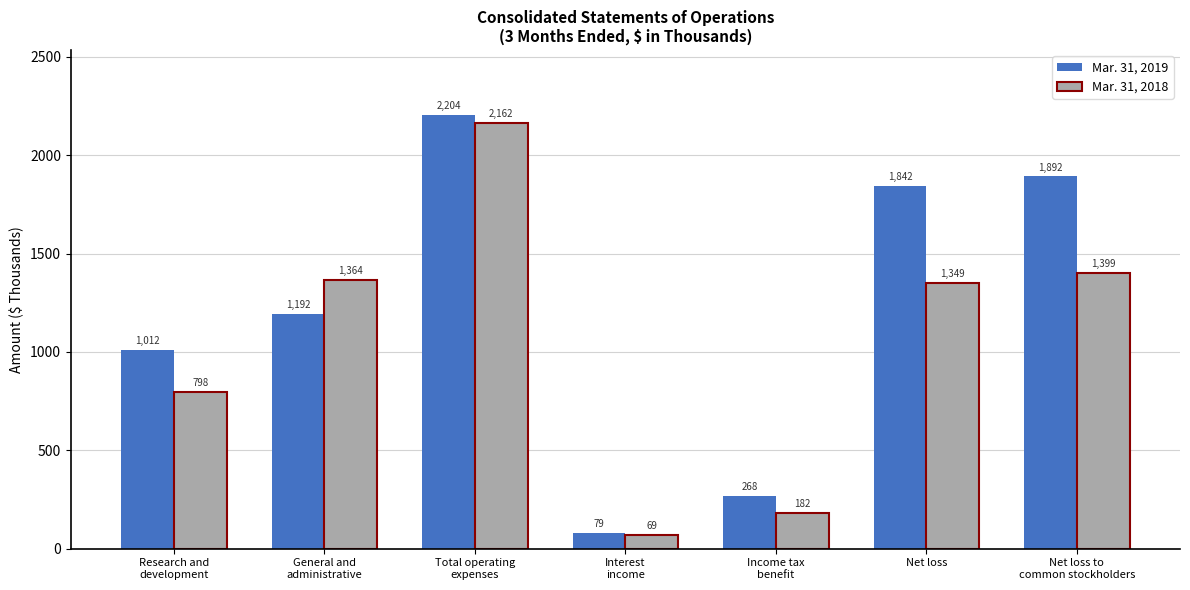

Rank the series at Interest
income from lowest to highest value.

Mar. 31, 2018, Mar. 31, 2019